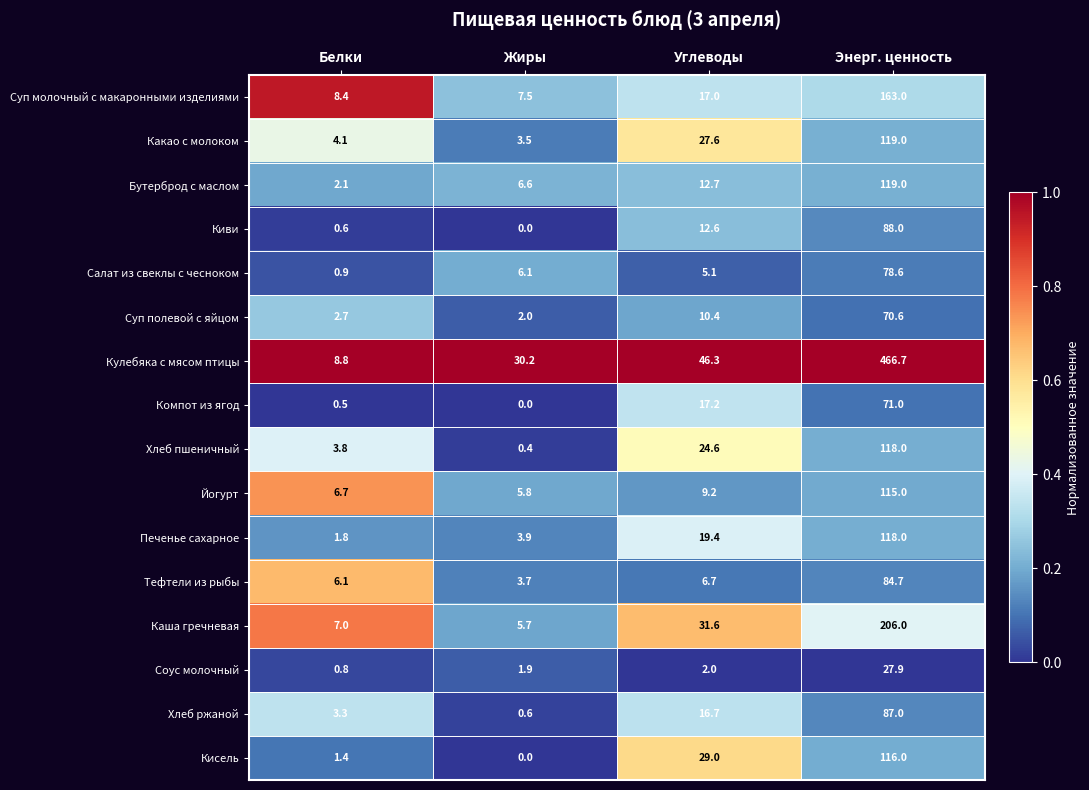

What is the maximum value shown in the chart?

466.7